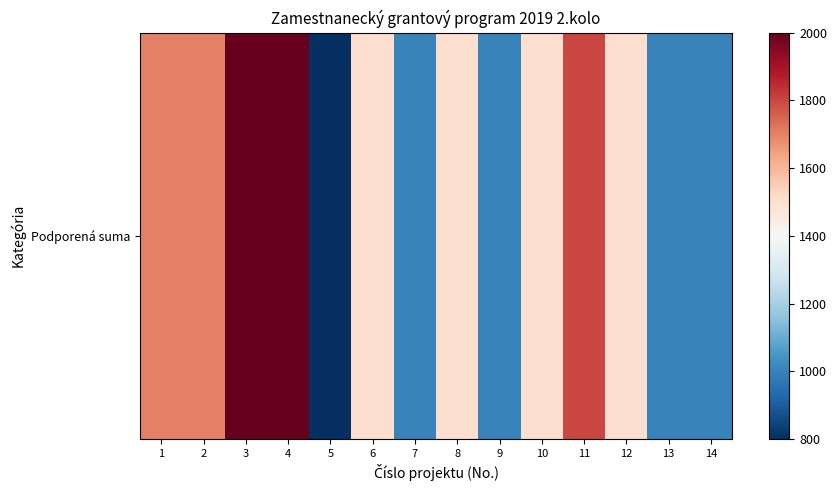

What is the change in value from 1 to 10?

-200